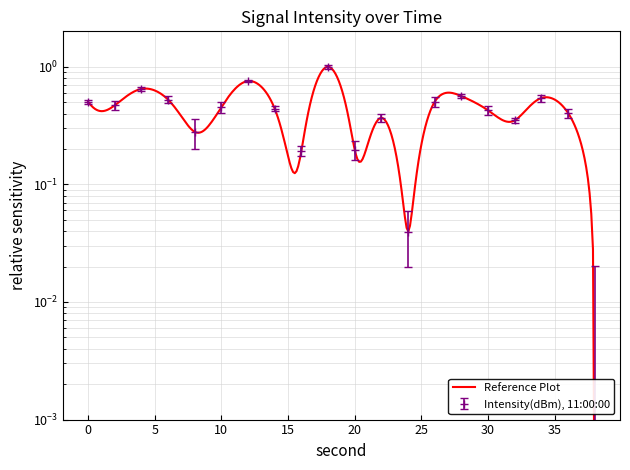

What is the sum of the values at 12 and 24?

0.8